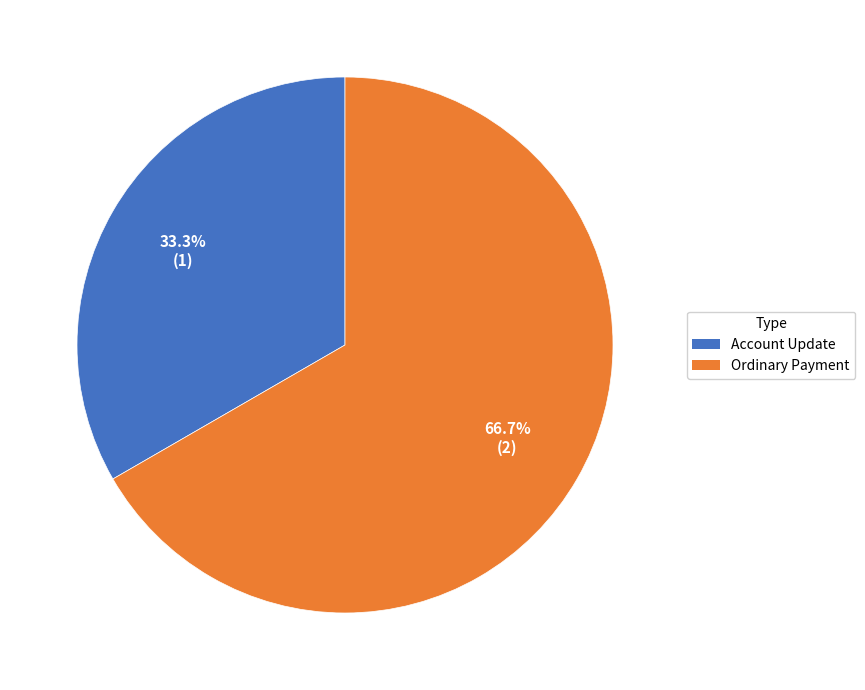

To the nearest percent, what percentage of the pie is Ordinary Payment?

67%